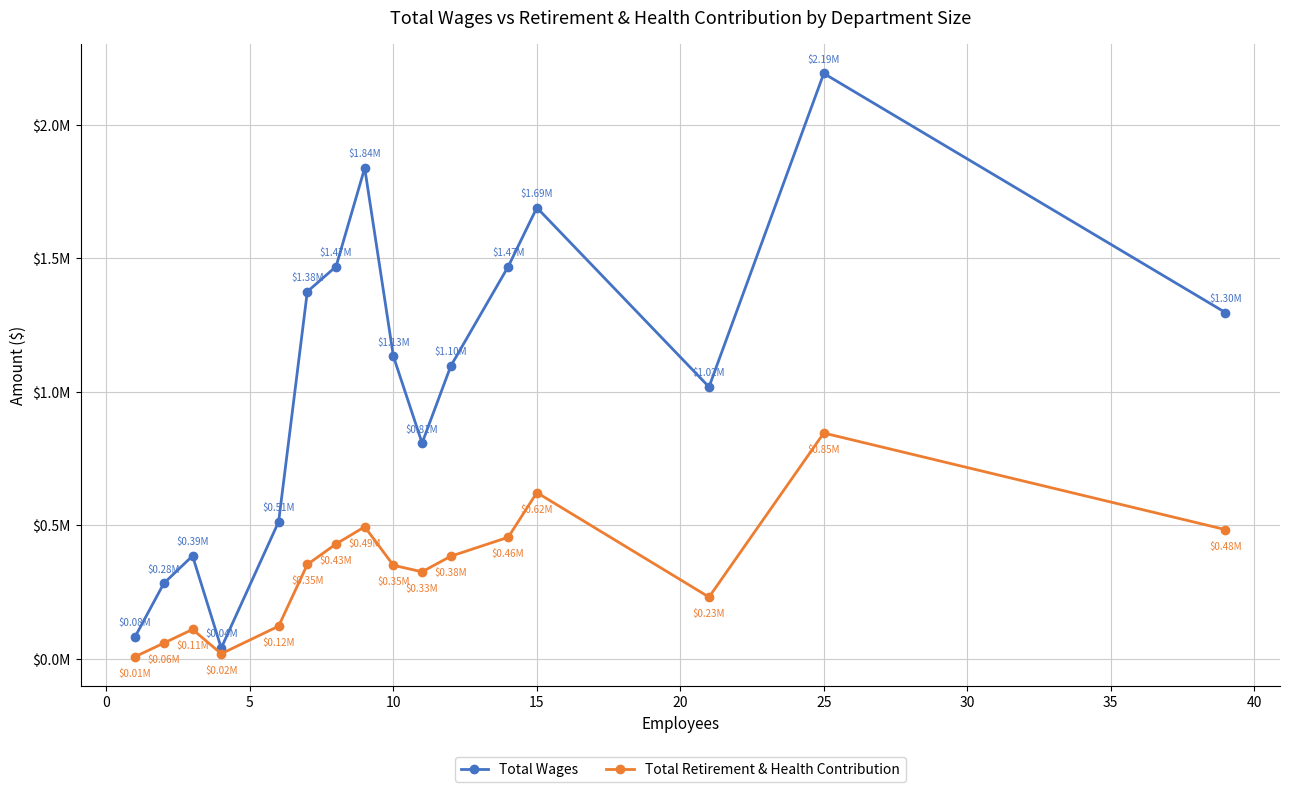

In Total Retirement & Health Contribution, how many points are lower than both neighbors (excluding endpoints)?

3